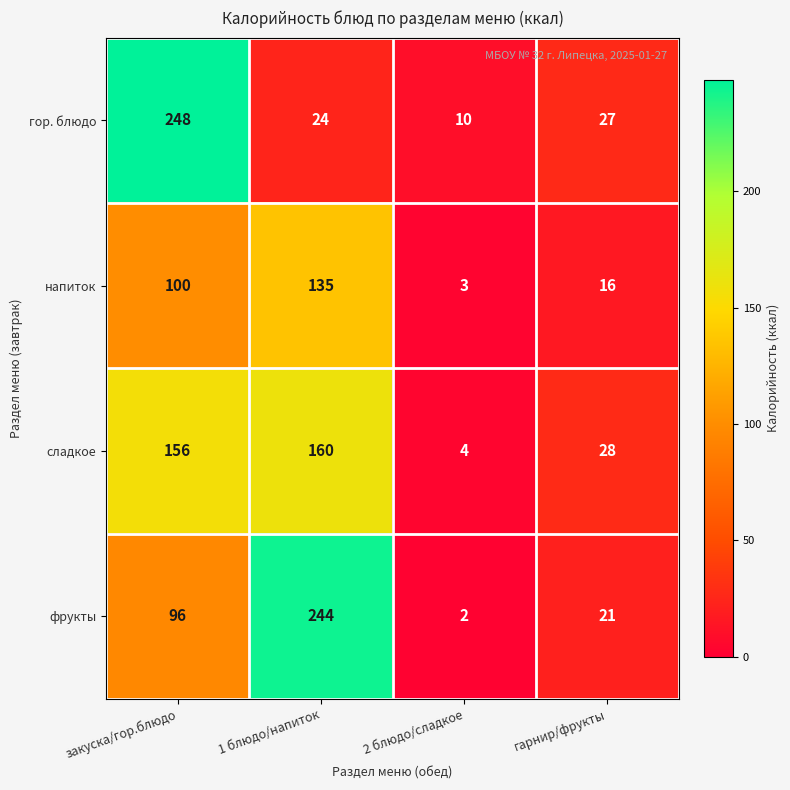

Which label corresponds to the largest value in the chart?

закуска/гор.блюдо